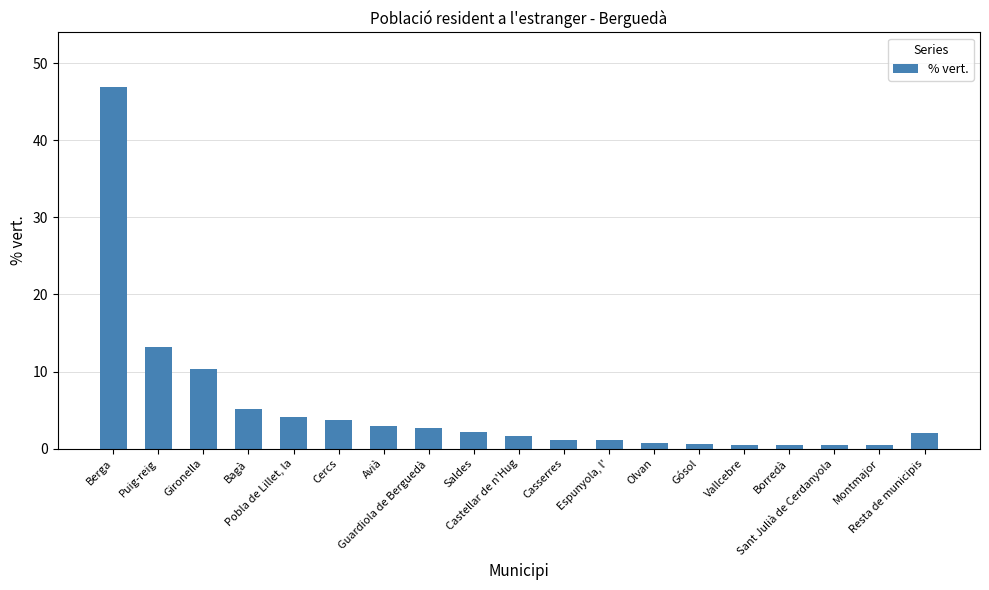

What is the greatest value displayed?

47.0